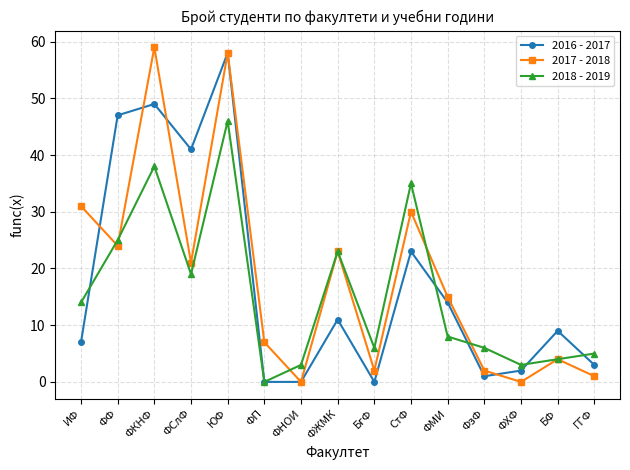

What is the label of the 10th point from the right?

ФП